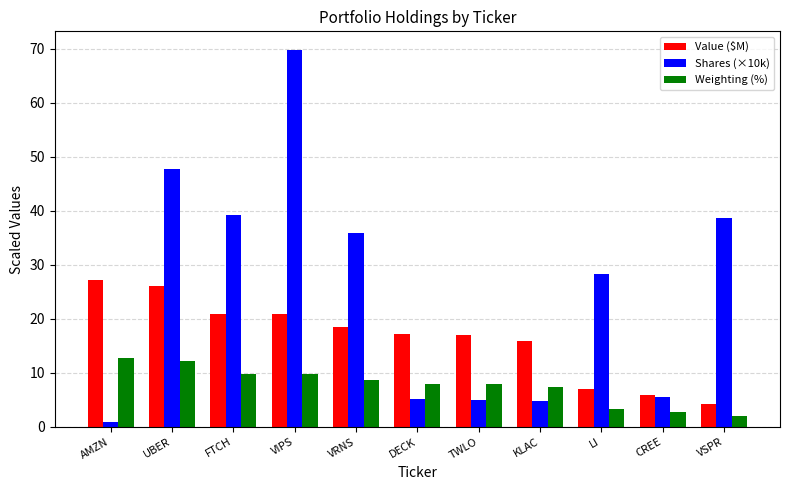

How many bars are there in total?

33